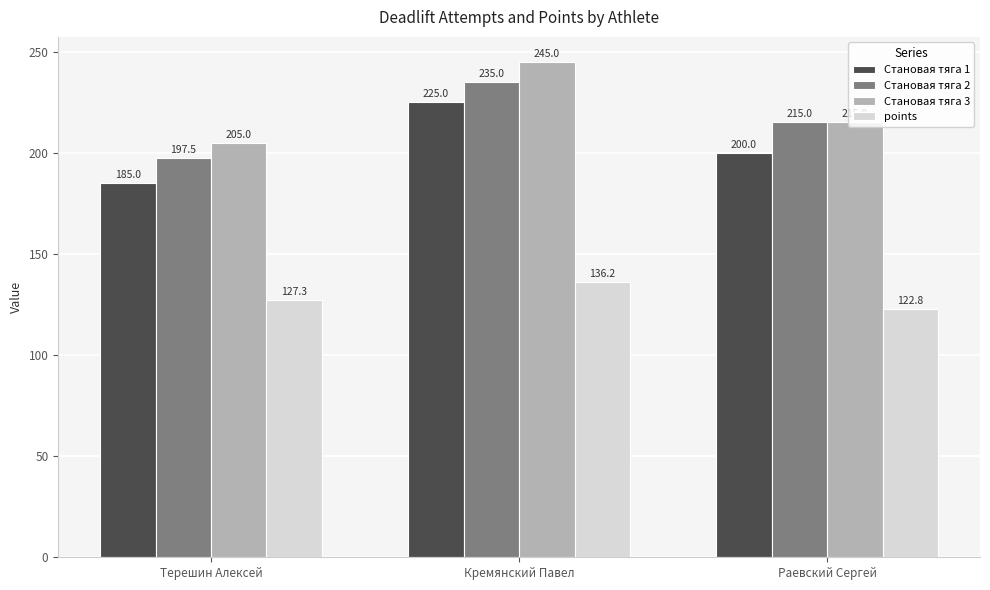

What is the approximate value of Становая тяга 3 at Кремянский Павел?

245.0